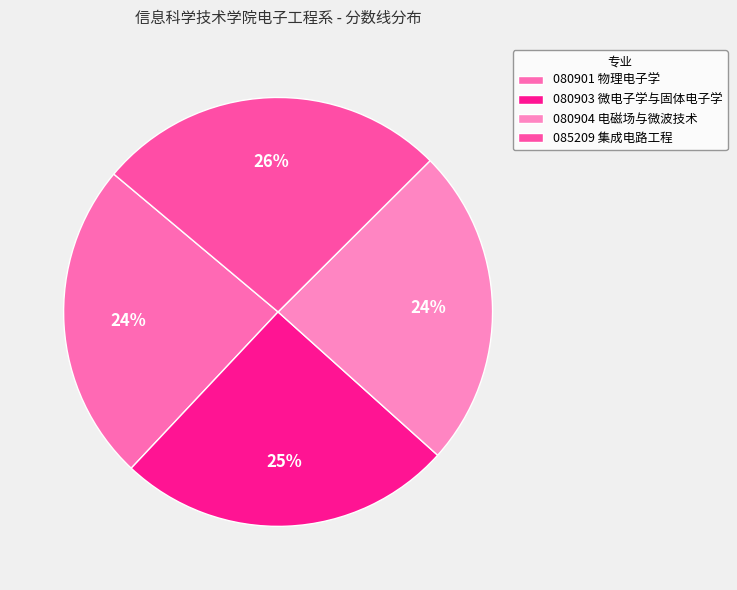

Is there any slice that represents more than half of the pie?

No